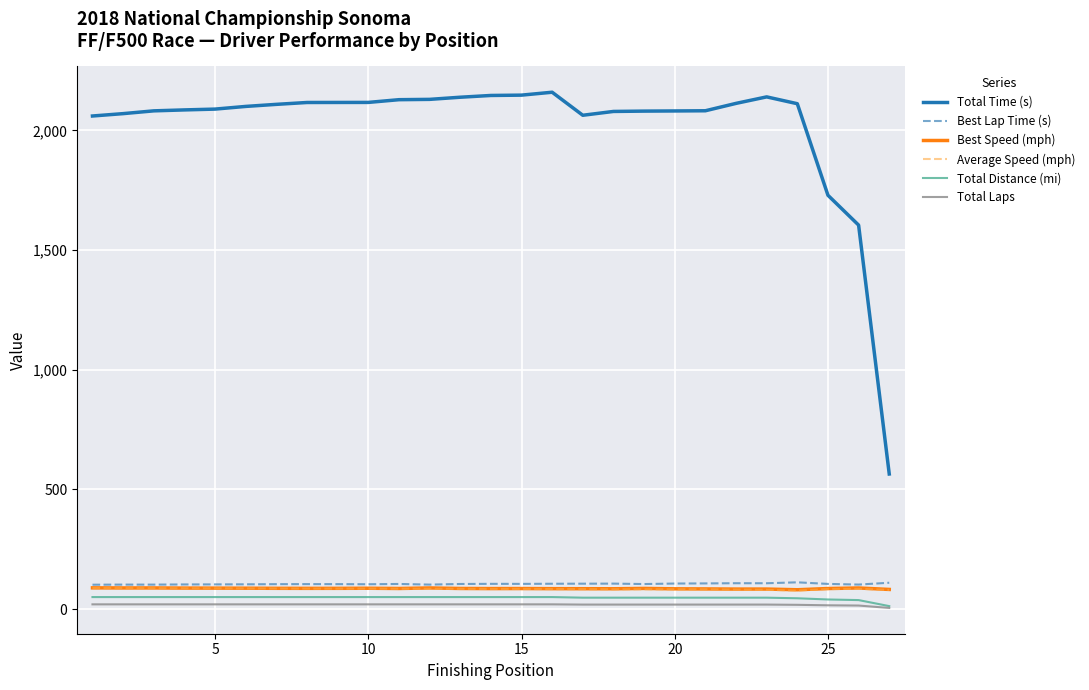

What is the highest value of the Best Speed (mph) series?

88.9